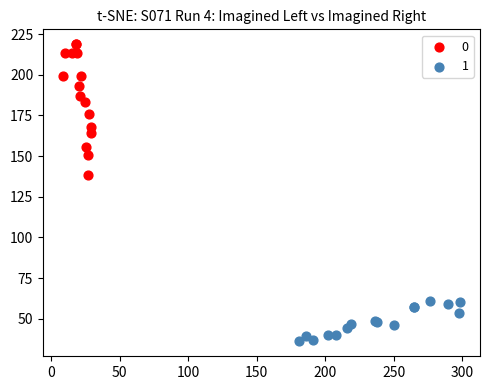

What are all the series names shown in the legend?

0, 1